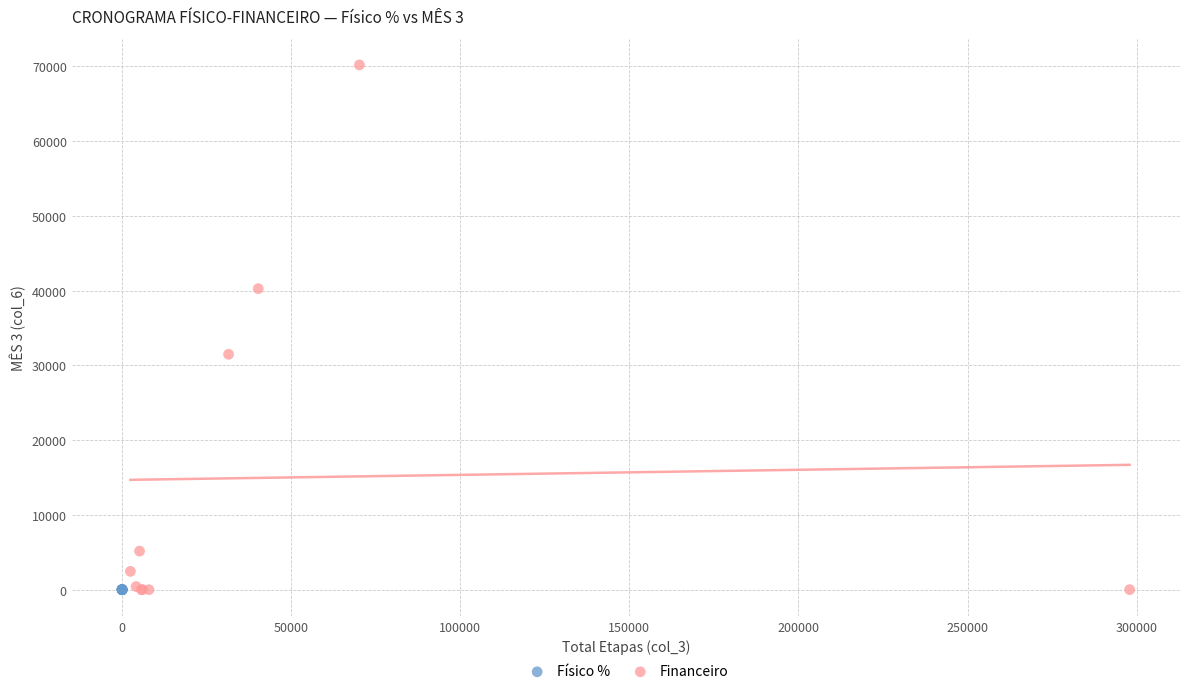

What are all the series names shown in the legend?

Físico %, Financeiro